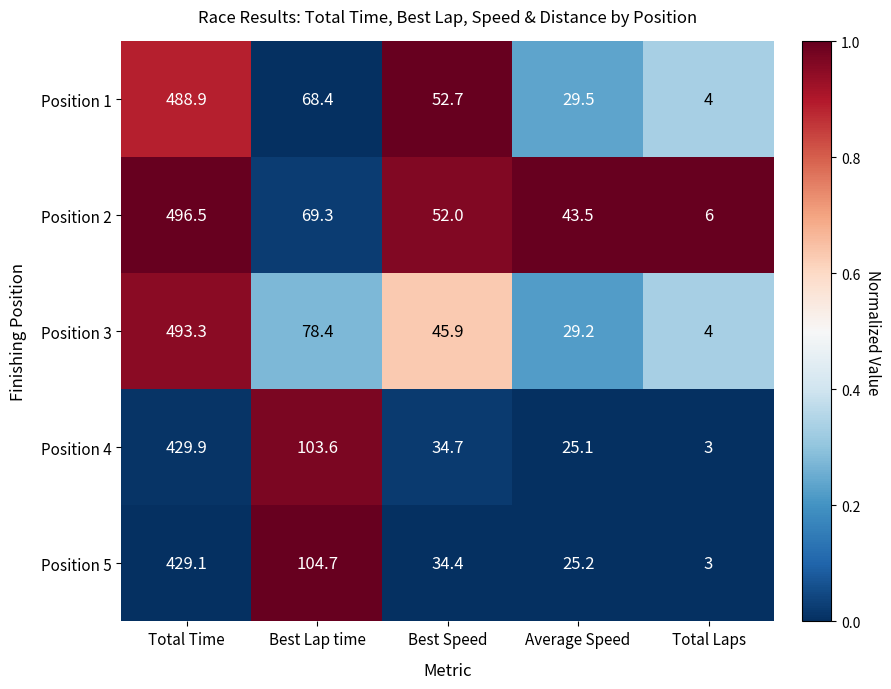

Where does the Position 1 series first go above 52?

Total Time